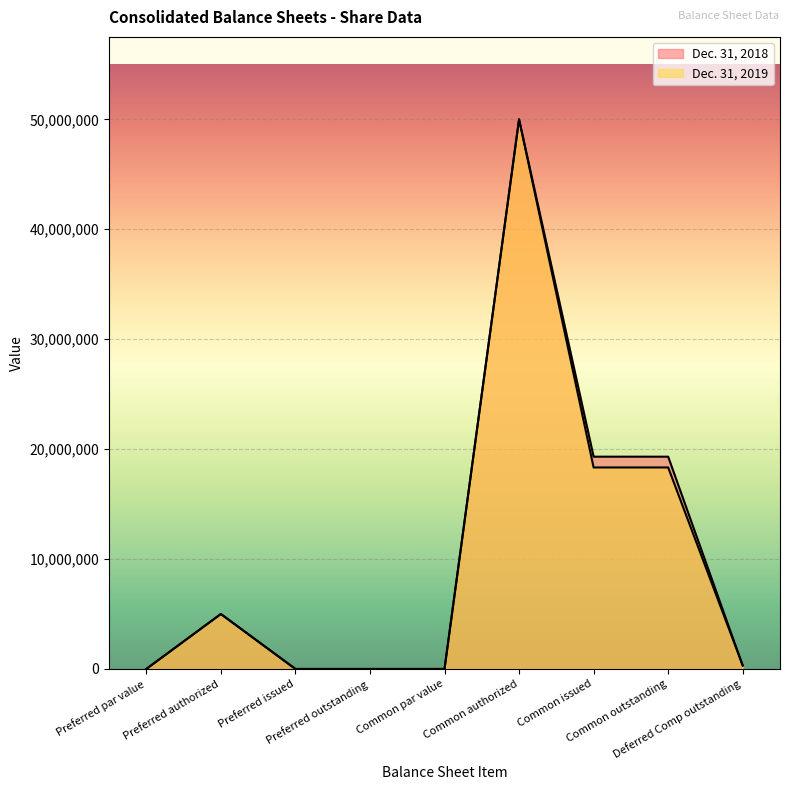

The Dec. 31, 2019 series shows 18330058 at Common outstanding. True or false?

True